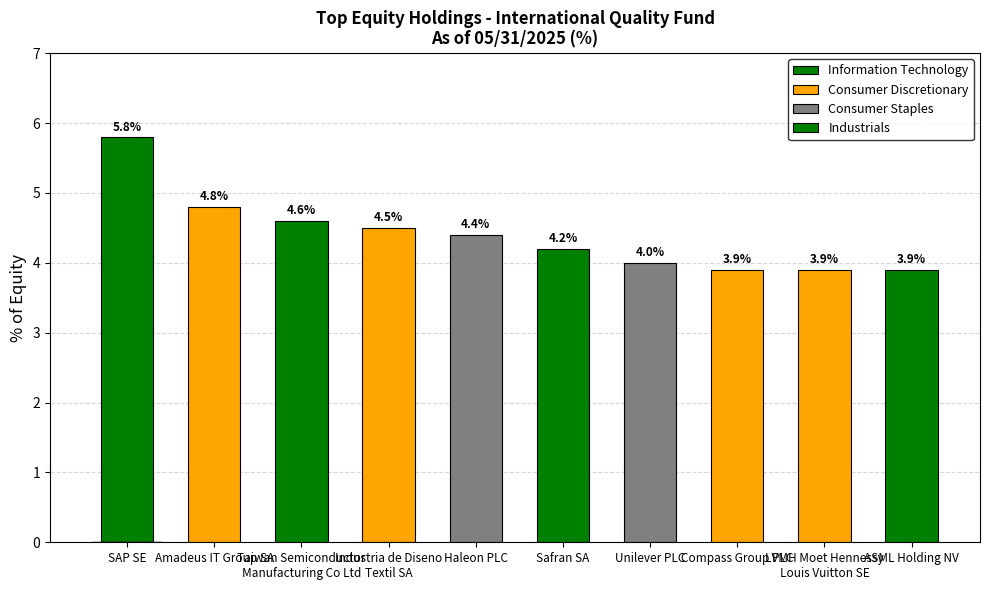

Reading right to left, transcribe all the data shown in this chart.

ASML Holding NV=3.9	LVMH Moet Hennessy
Louis Vuitton SE=3.9	Compass Group PLC=3.9	Unilever PLC=4.0	Safran SA=4.2	Haleon PLC=4.4	Industria de Diseno
Textil SA=4.5	Taiwan Semiconductor
Manufacturing Co Ltd=4.6	Amadeus IT Group SA=4.8	SAP SE=5.8